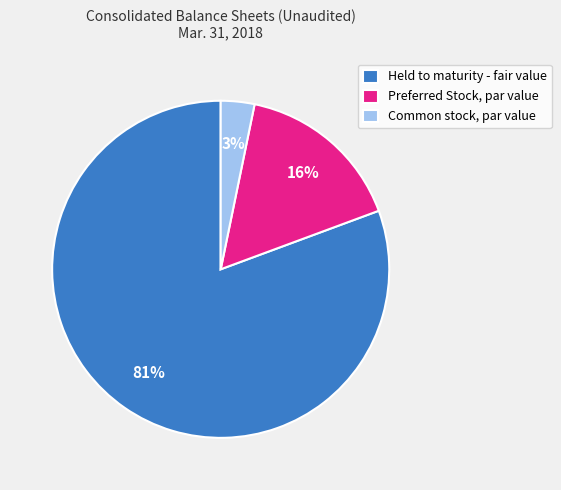

To the nearest percent, what percentage of the pie is Common stock, par value?

3%